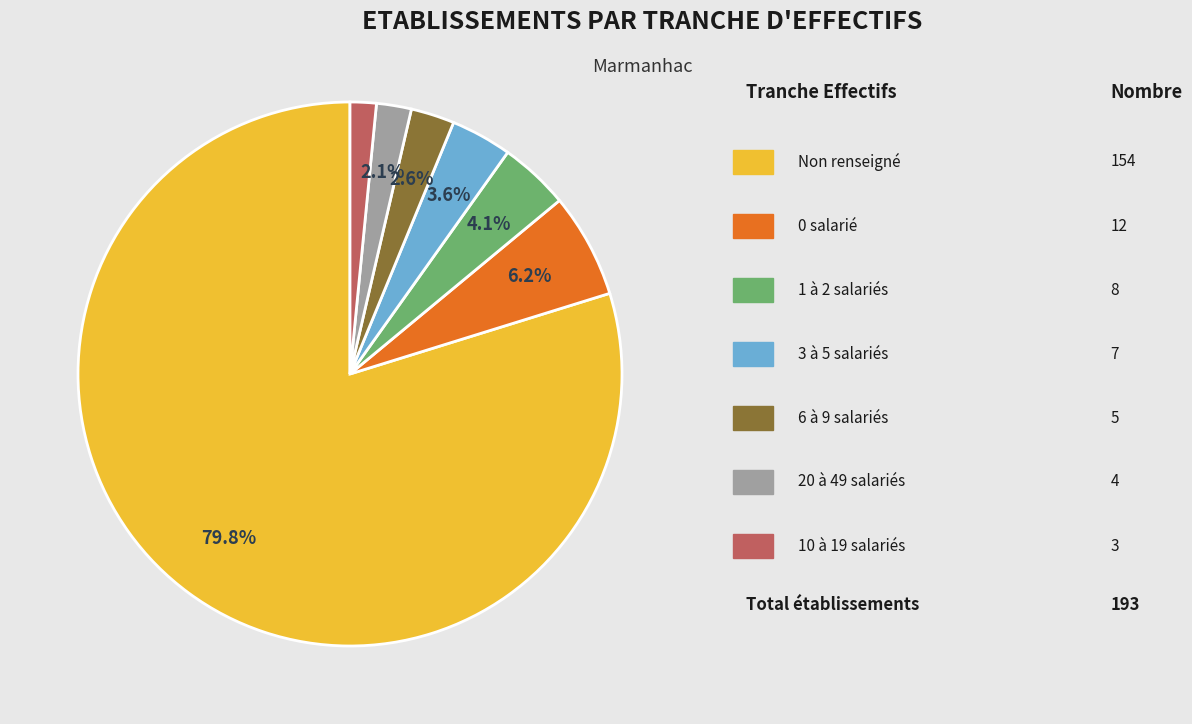

Is there any slice that represents more than half of the pie?

Yes